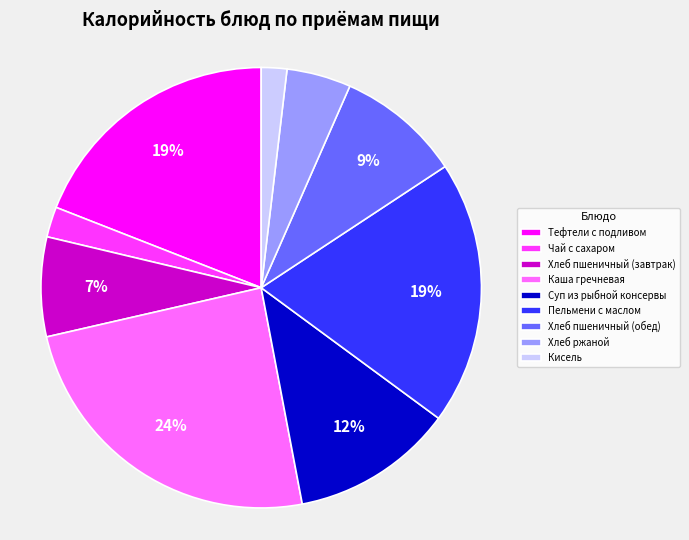

Which has a higher value, Хлеб пшеничный (завтрак) or Хлеб пшеничный (обед)?

Хлеб пшеничный (обед)